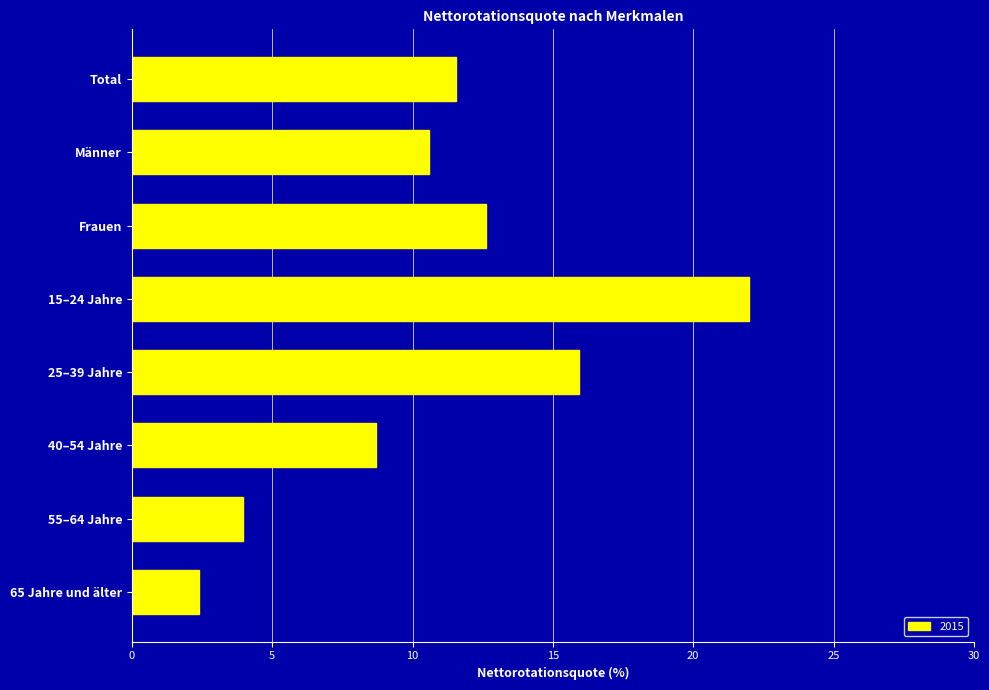

What is the maximum value shown in the chart?

22.0